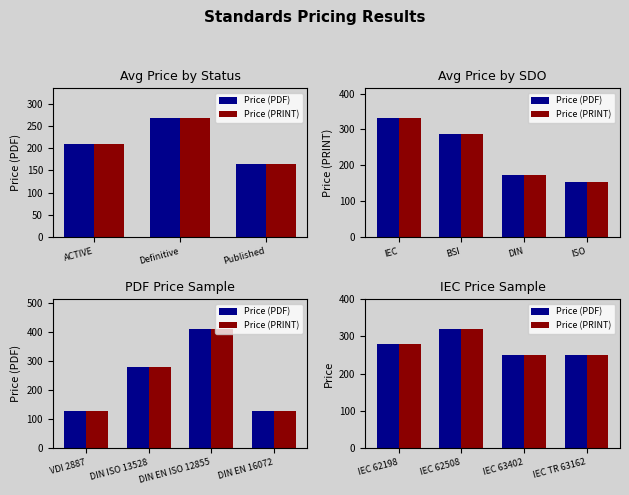

List the labels in order of Price (PRINT) value, largest first.

IEC 62508, IEC 62198, IEC 63402, IEC TR 63162